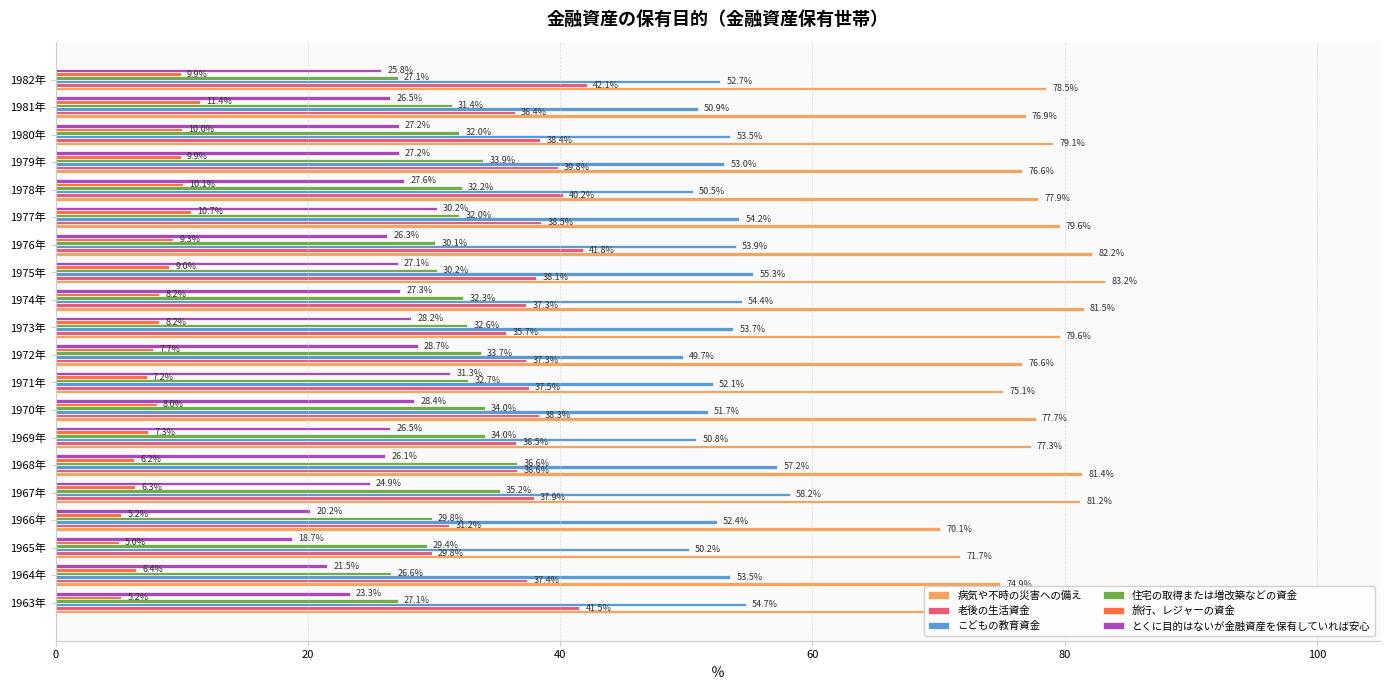

What is the greatest value displayed?

83.2